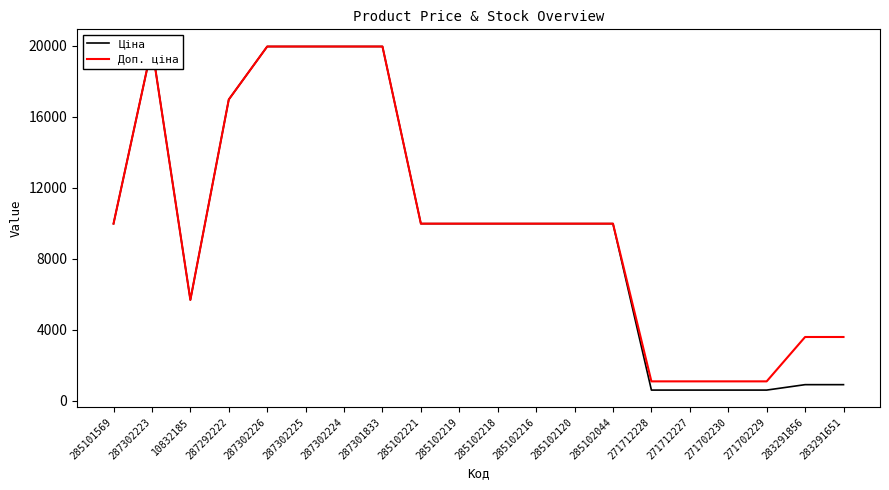

What position from the right is 287292222?

17